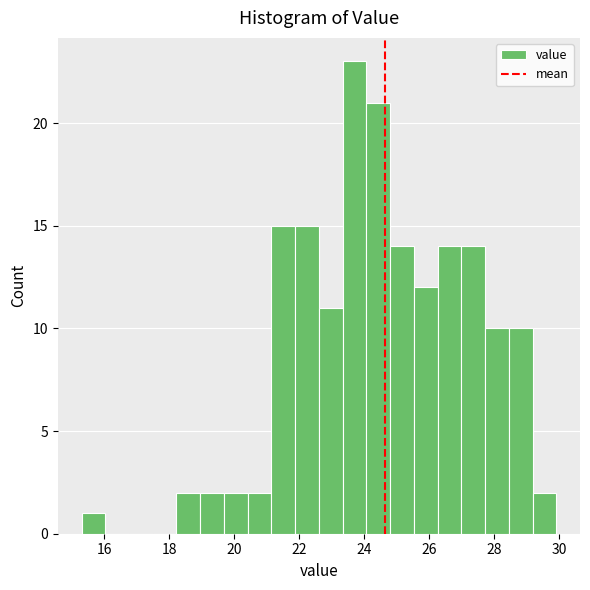

Read against the x-axis, roughly where is the centre of the tallest bar?

23.8